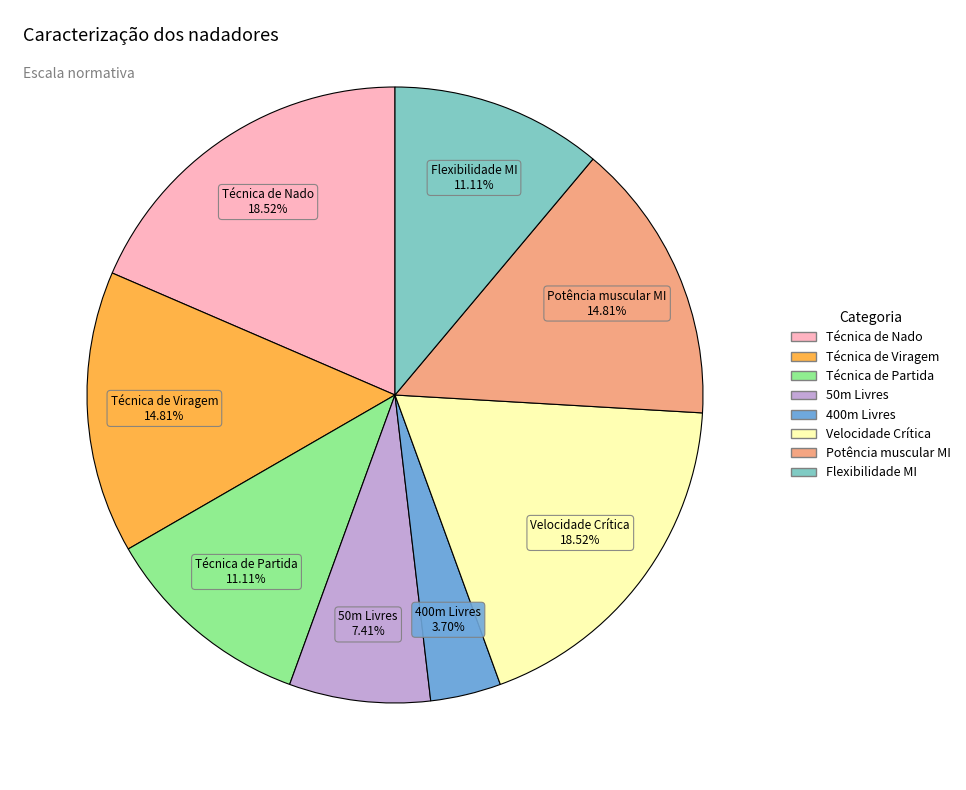

To the nearest percent, what portion does Técnica de Viragem represent?

15%